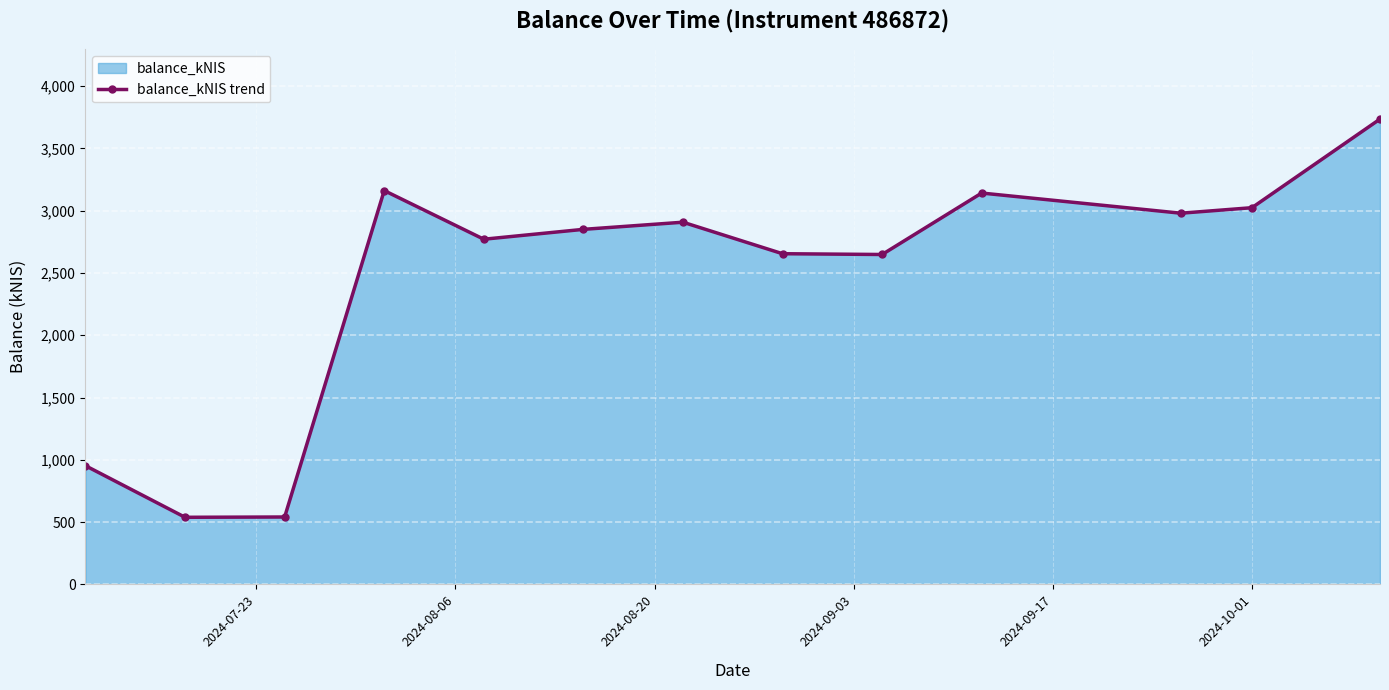

How many points are higher than both their immediate neighbors (excluding endpoints)?

3